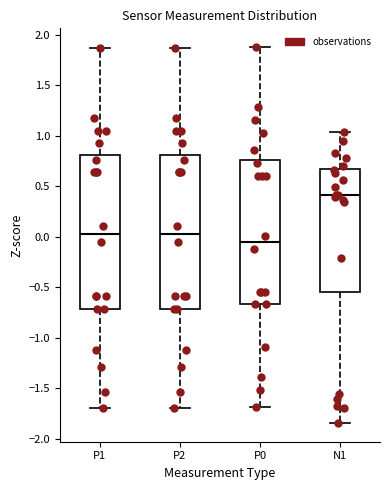

Which box's median line is the highest?

N1